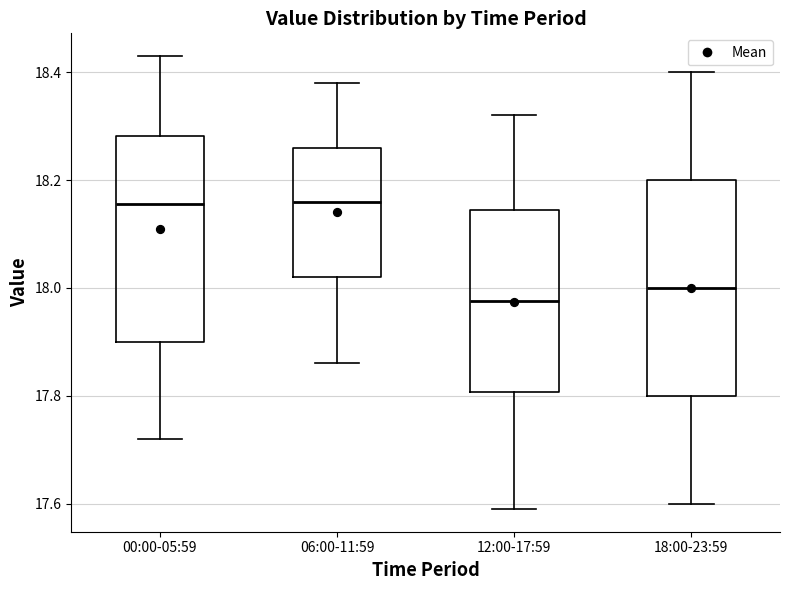

Where does the upper whisker of the box for 18:00-23:59 end on the y-axis? The values are not printed on the chart, so give them approximately, as read against the axis.

18.40